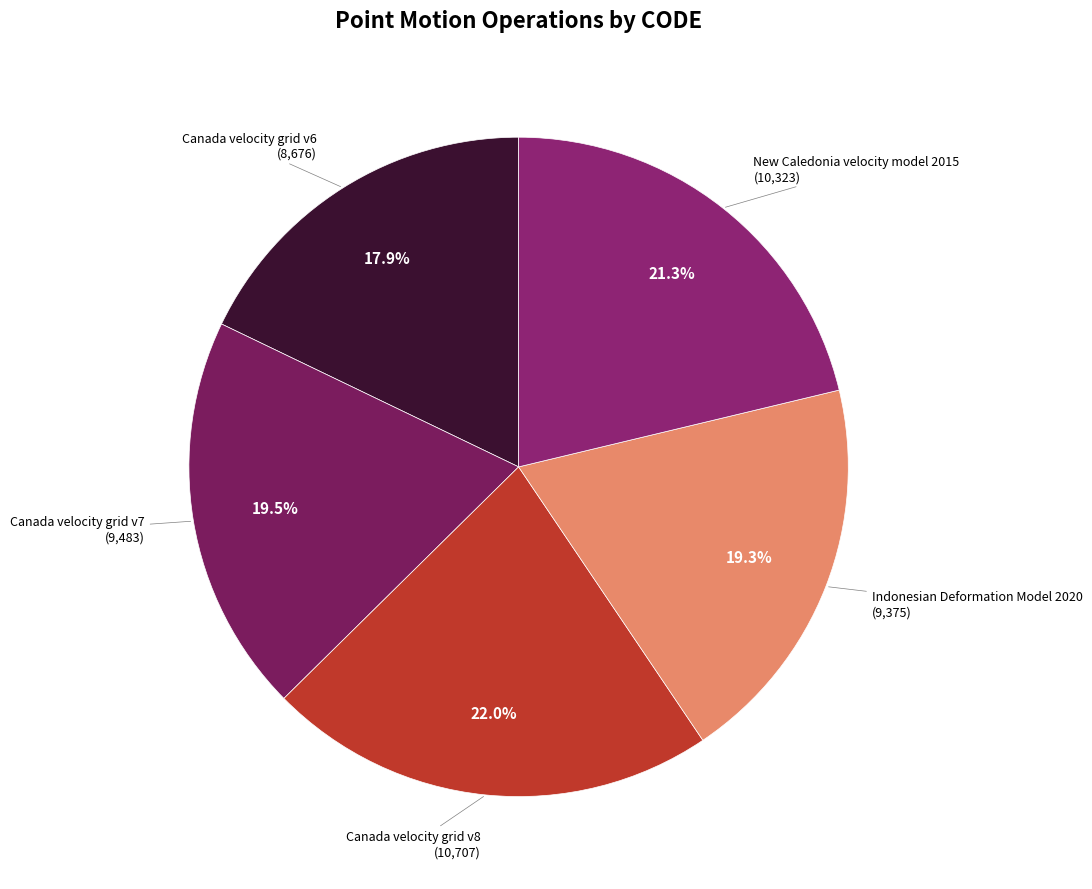

Rank the categories by value from lowest to highest.

Canada velocity grid v6, Indonesian Deformation Model 2020, Canada velocity grid v7, New Caledonia velocity model 2015, Canada velocity grid v8